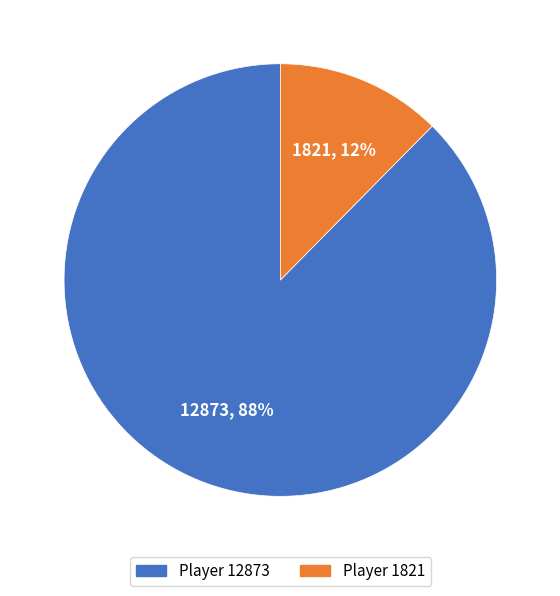

To the nearest percent, what is the combined percentage of Player 12873 and Player 1821?

100%